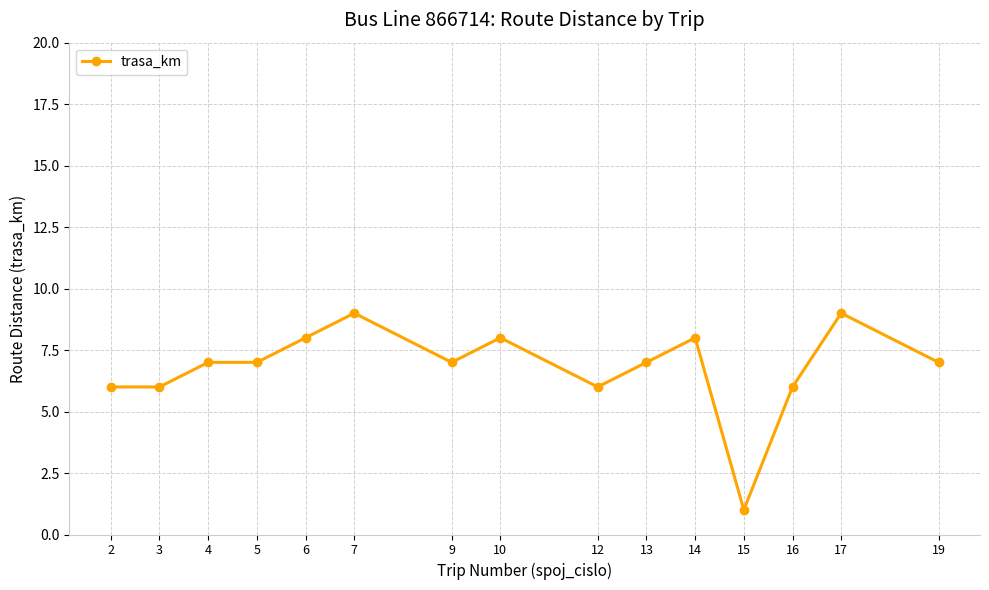

What value does the data have at 17?

9